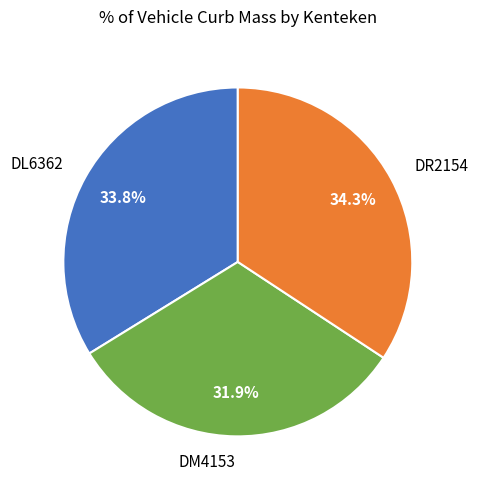

The DR2154 slice represents 43% of the pie. True or false?

False